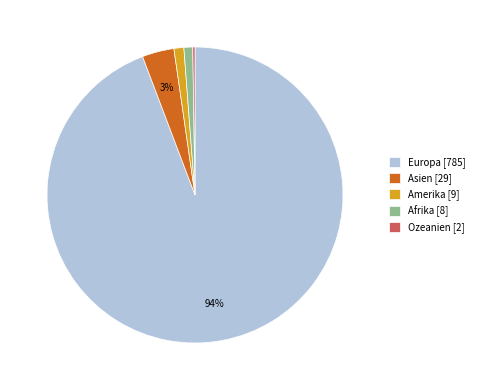

What is the largest slice in the pie chart?

Europa [785]